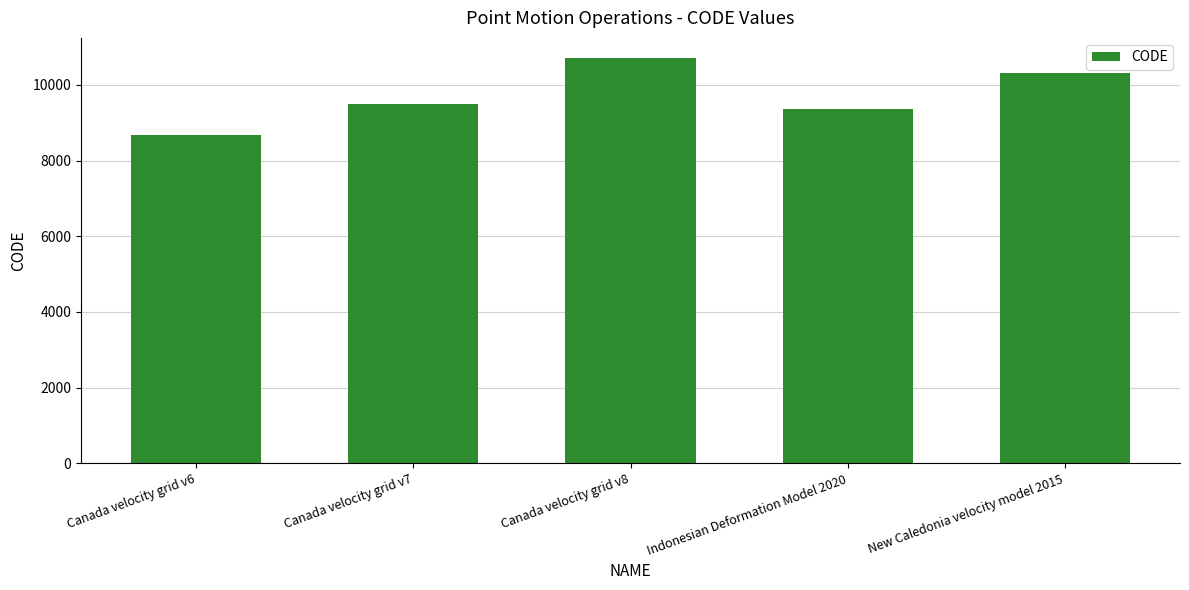

How many bars are there in total?

5